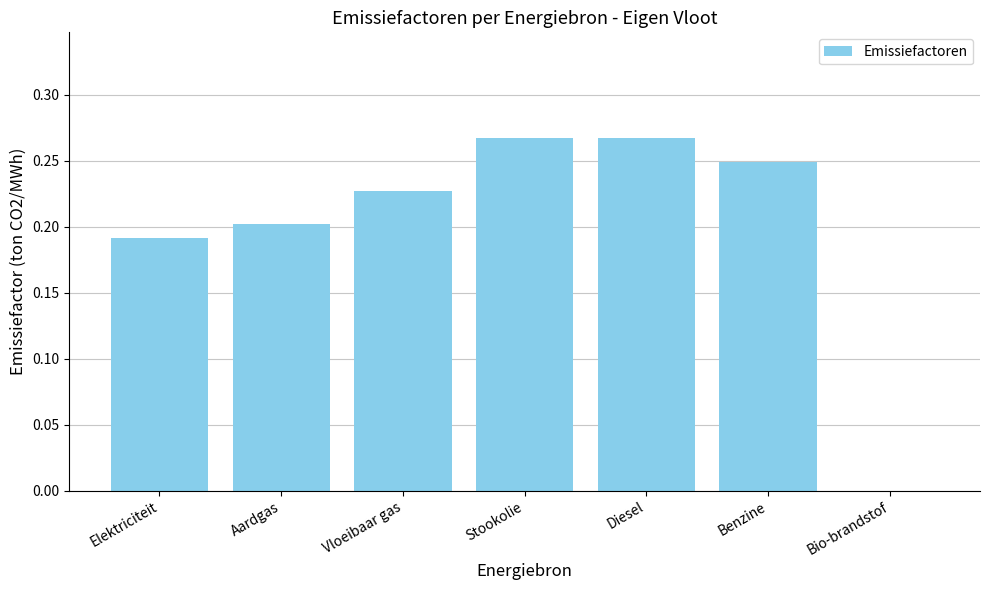

What is the sum of the values at Diesel and Stookolie?

0.5